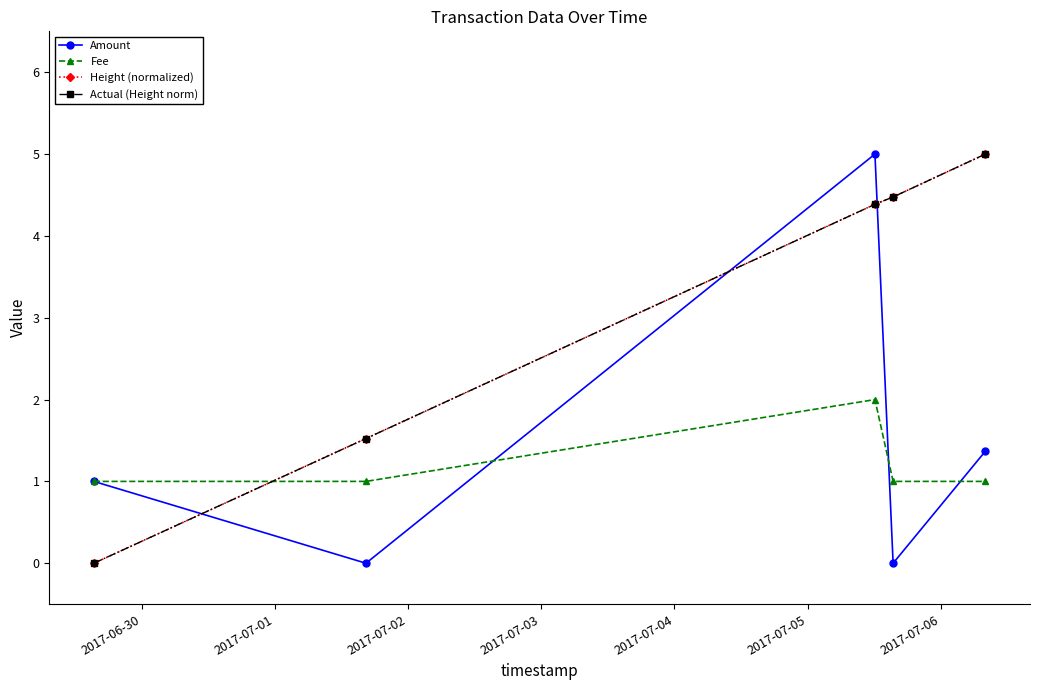

Reading left to right, list all the values displayed in this chart.

Amount: 1.0	0.0	5.0	0.0	1.4
Fee: 1.0	1.0	2.0	1.0	1.0
Height (normalized): 0.0	1.5	4.4	4.5	5.0
Actual (Height norm): 0.0	1.5	4.4	4.5	5.0